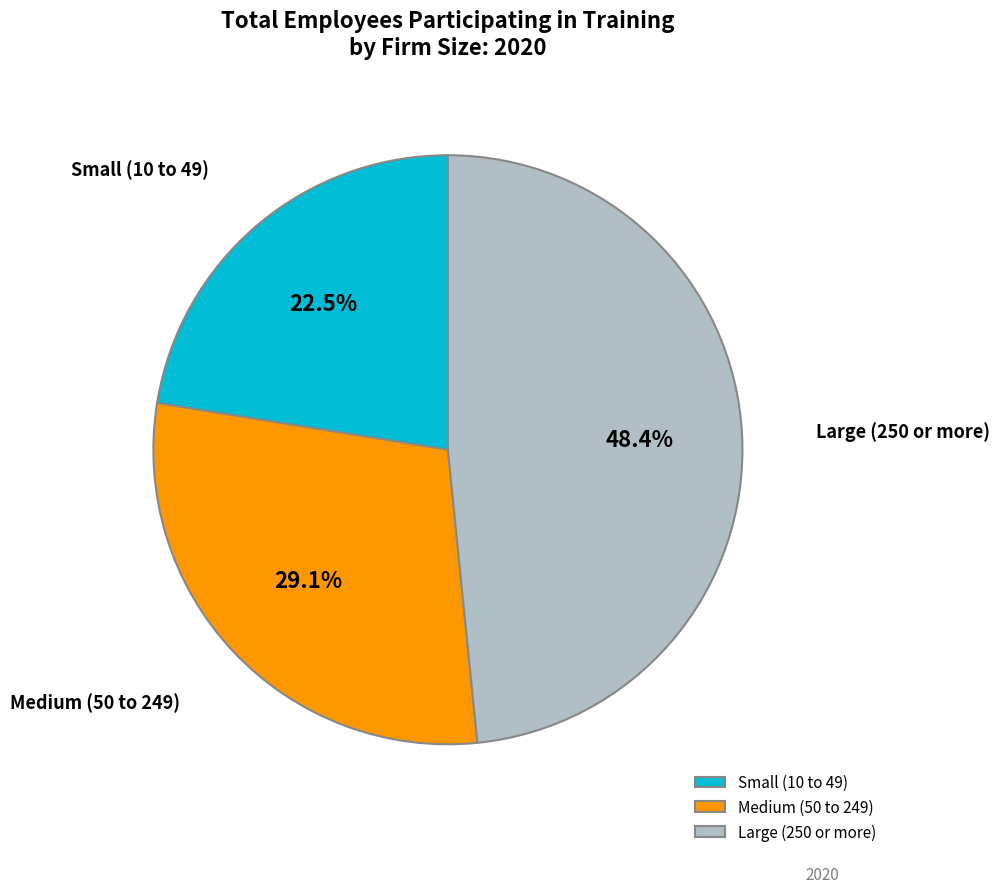

The Medium (50 to 249) slice represents 20% of the pie. True or false?

False